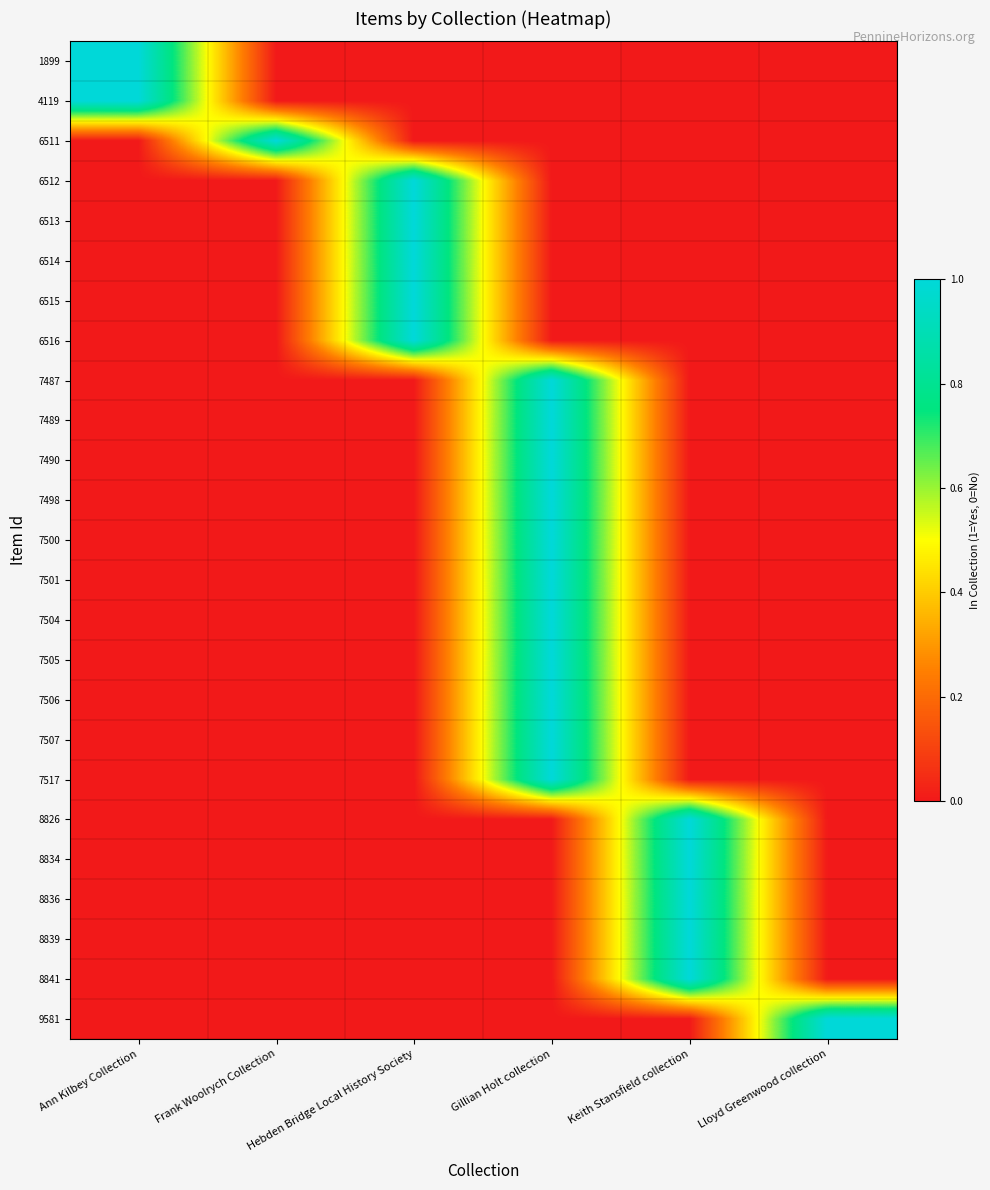

What is the spread (max minus min) of values at Keith Stansfield collection?

1